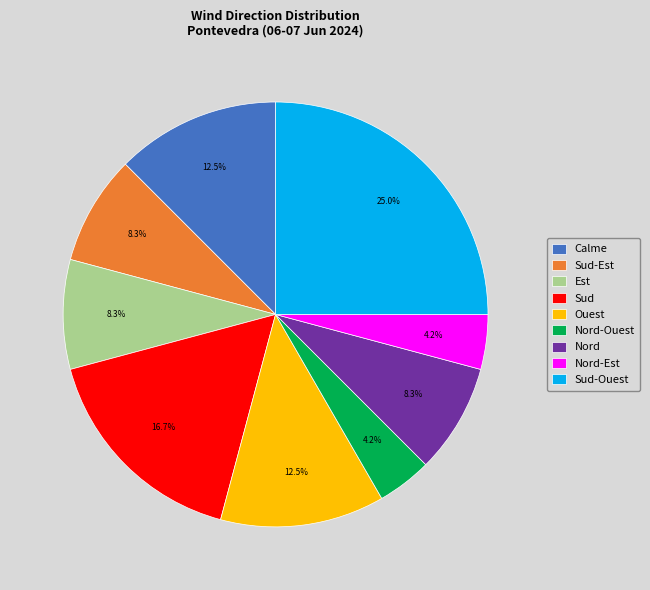

To the nearest percent, what is the difference between the Nord and Sud-Est slice percentages?

0%